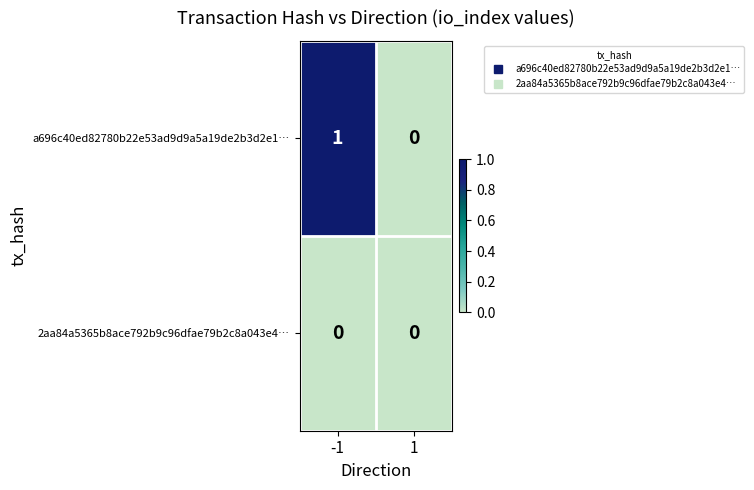

Rank the series by their average value, from highest to lowest.

a696c40ed82780b22e53ad9d9a5a19de2b3d2e1…, 2aa84a5365b8ace792b9c96dfae79b2c8a043e4…